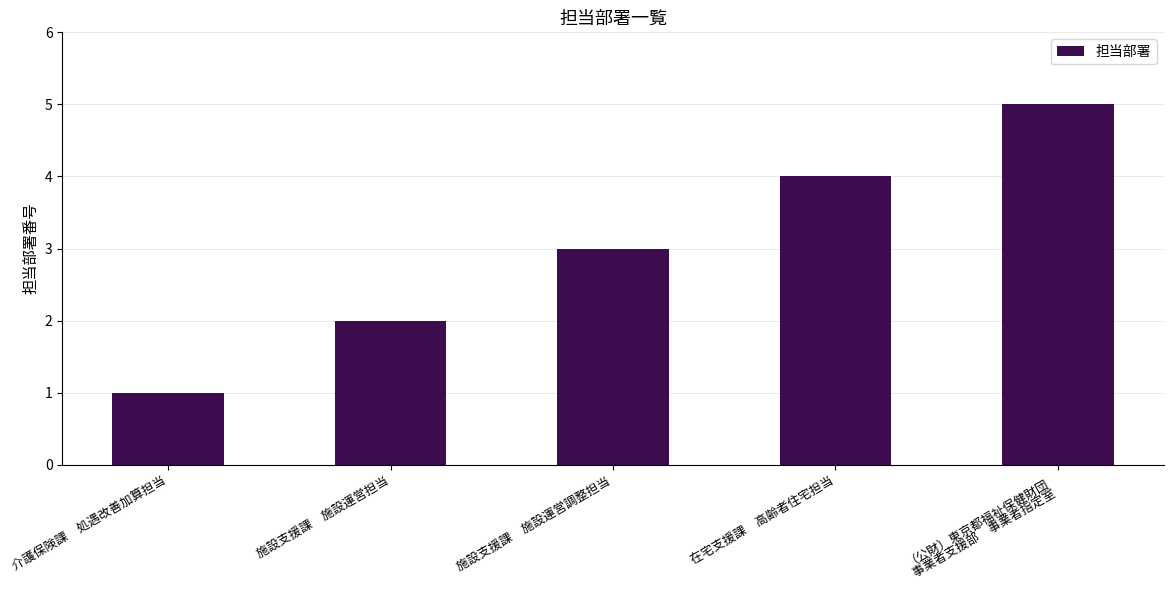

The chart shows a value of 2 at 施設支援課　施設運営担当. True or false?

True